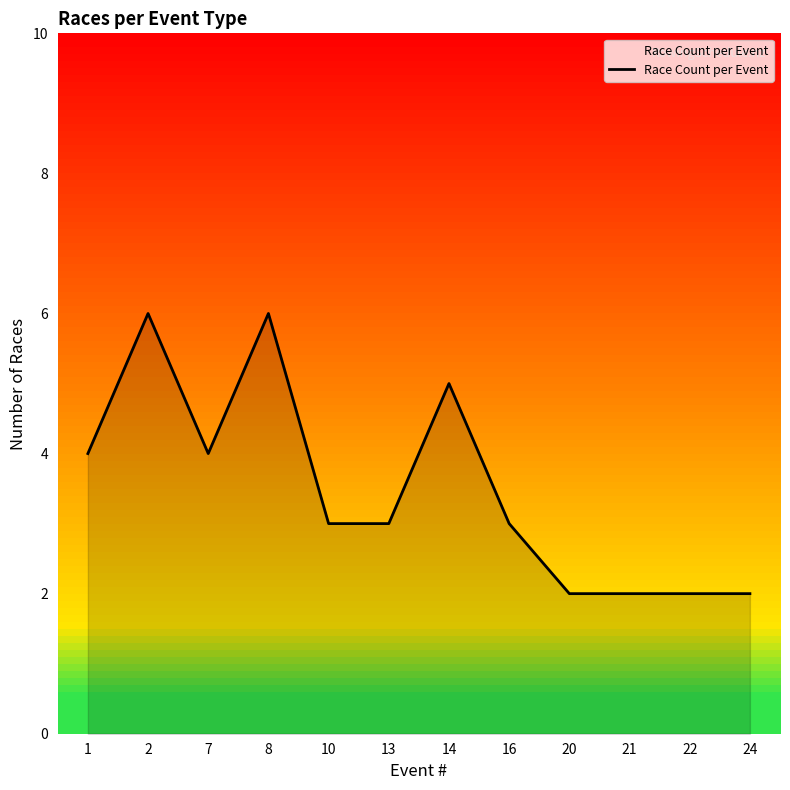

Which has a higher value, 14 or 10?

14